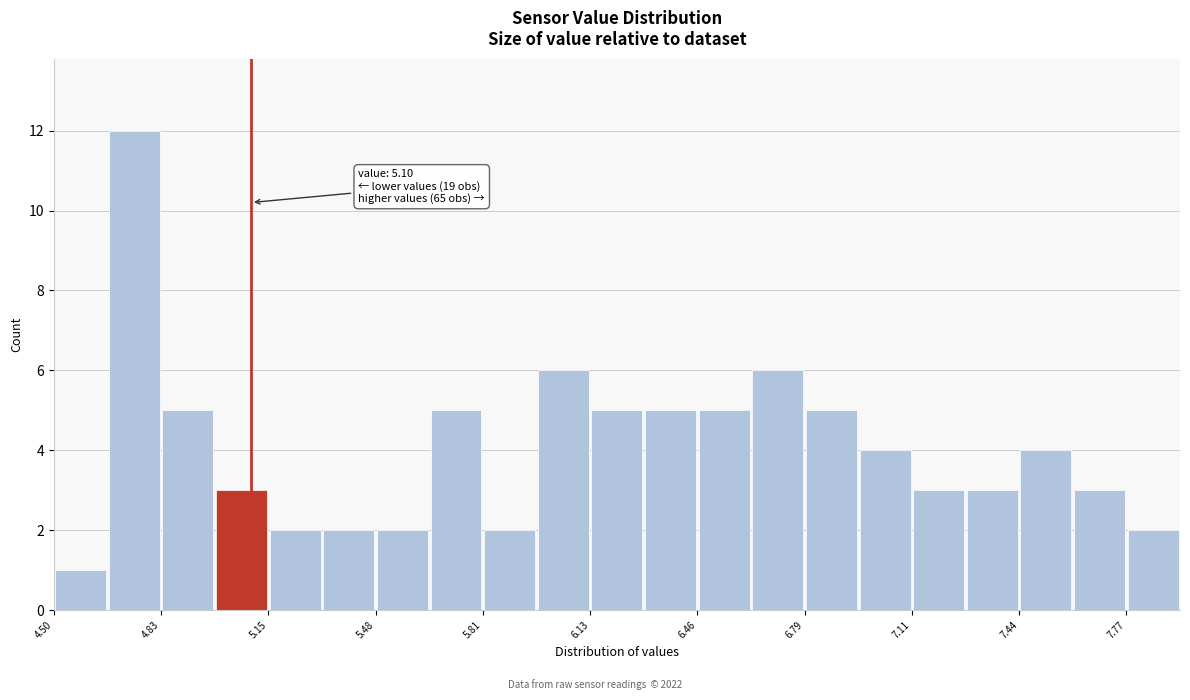

Read against the x-axis, roughly where is the centre of the tallest bar?

4.75